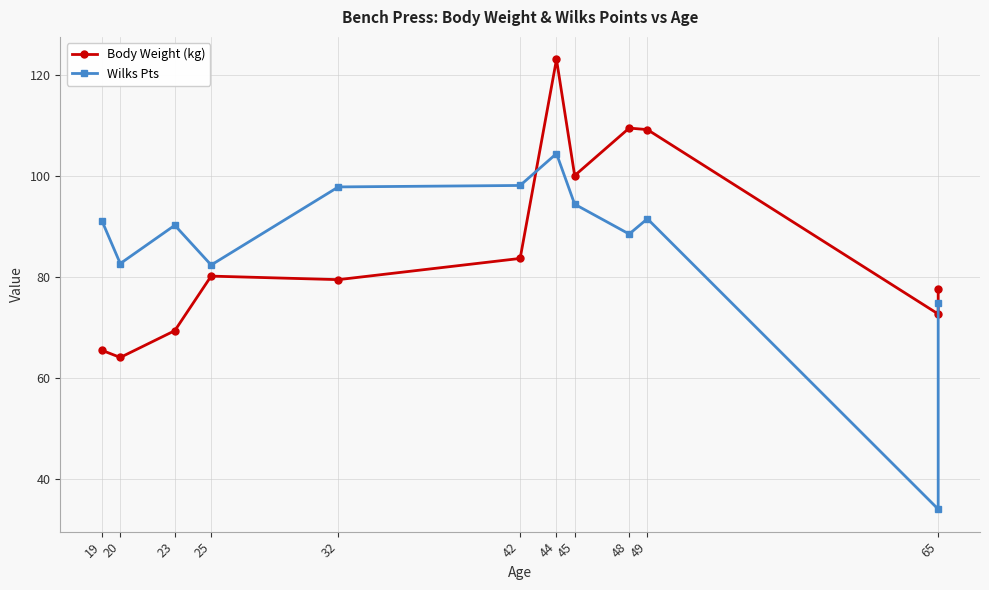

What is the value of the Body Weight (kg) point at the 5th from the left?

79.4